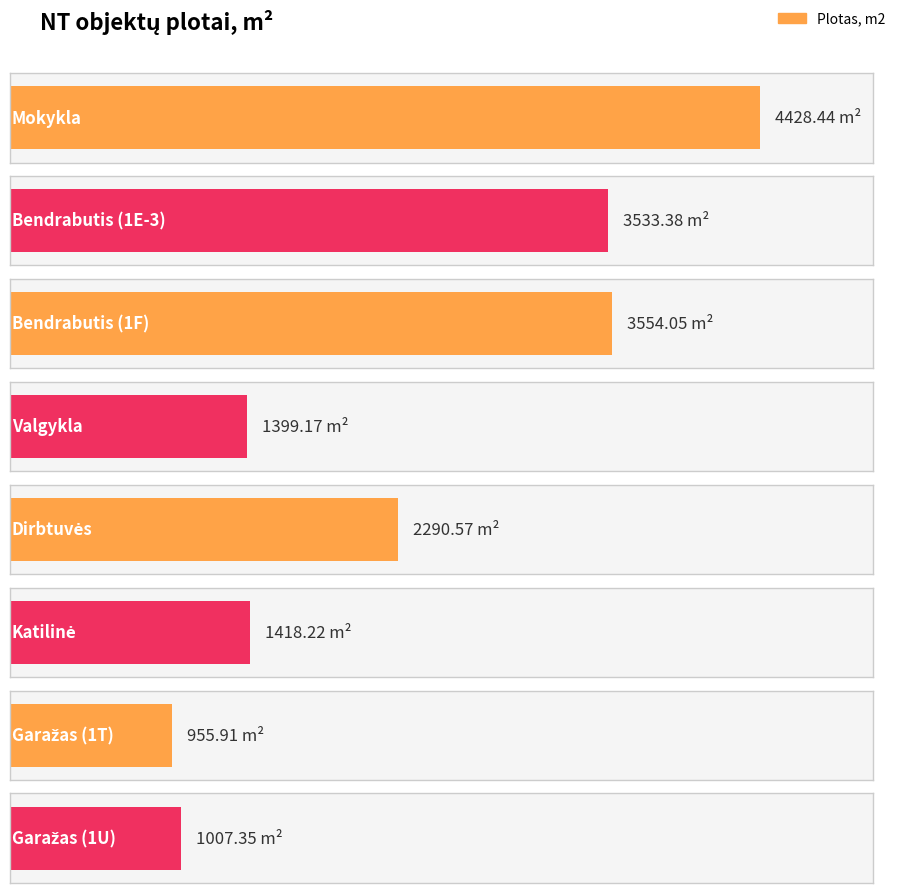

How many values are below 2290?

4